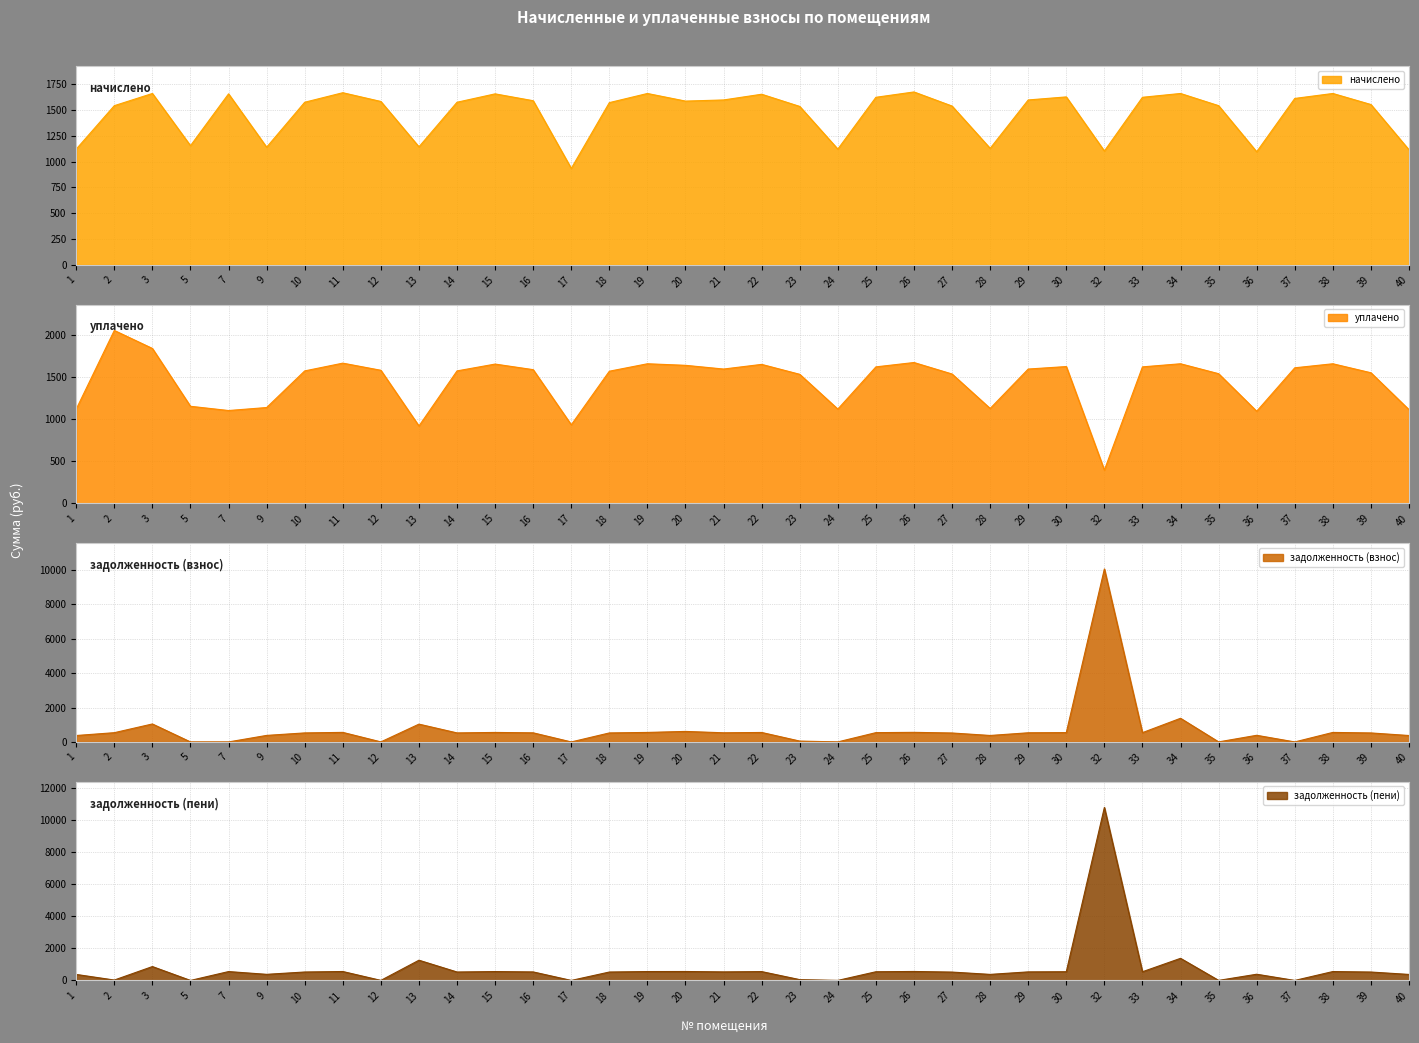

Between which two adjacent categories do задолженность (пени) and уплачено first intersect?

12 and 13